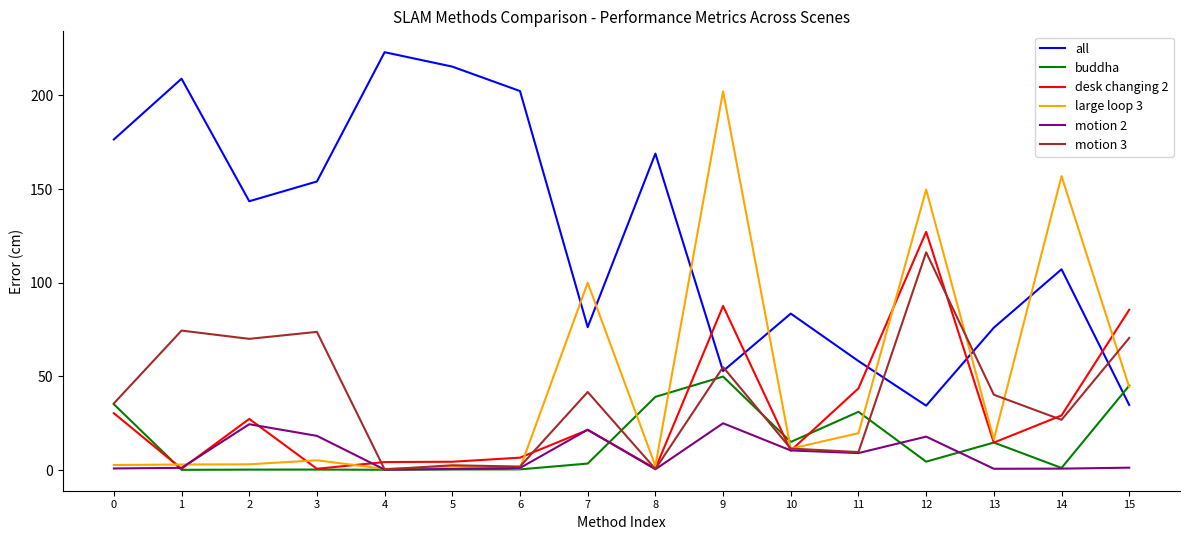

What value does the buddha series have at 15?

45.1